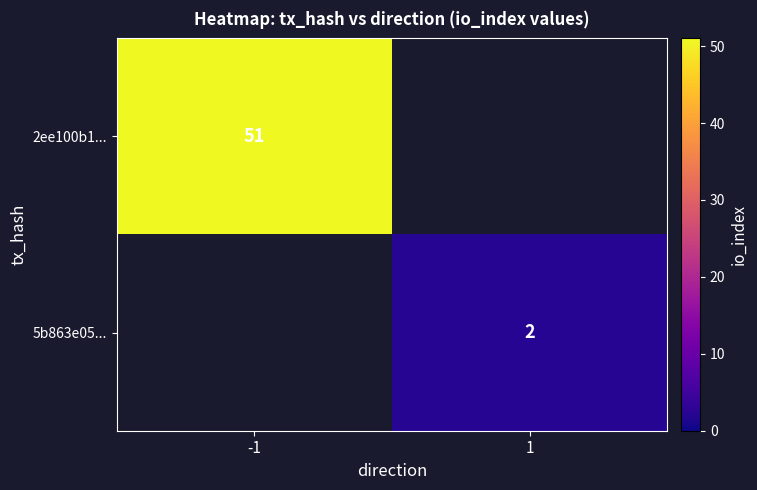

Is it true that 5b863e05... equals 0.6 at 1?

False